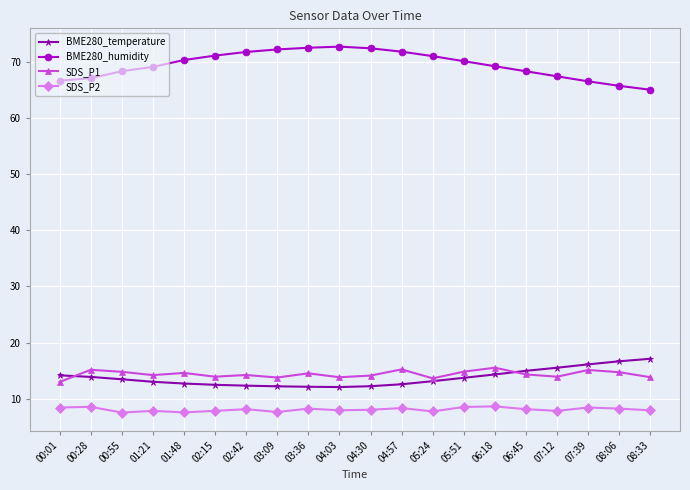

List the series in order of their peak value, highest first.

BME280_humidity, BME280_temperature, SDS_P1, SDS_P2